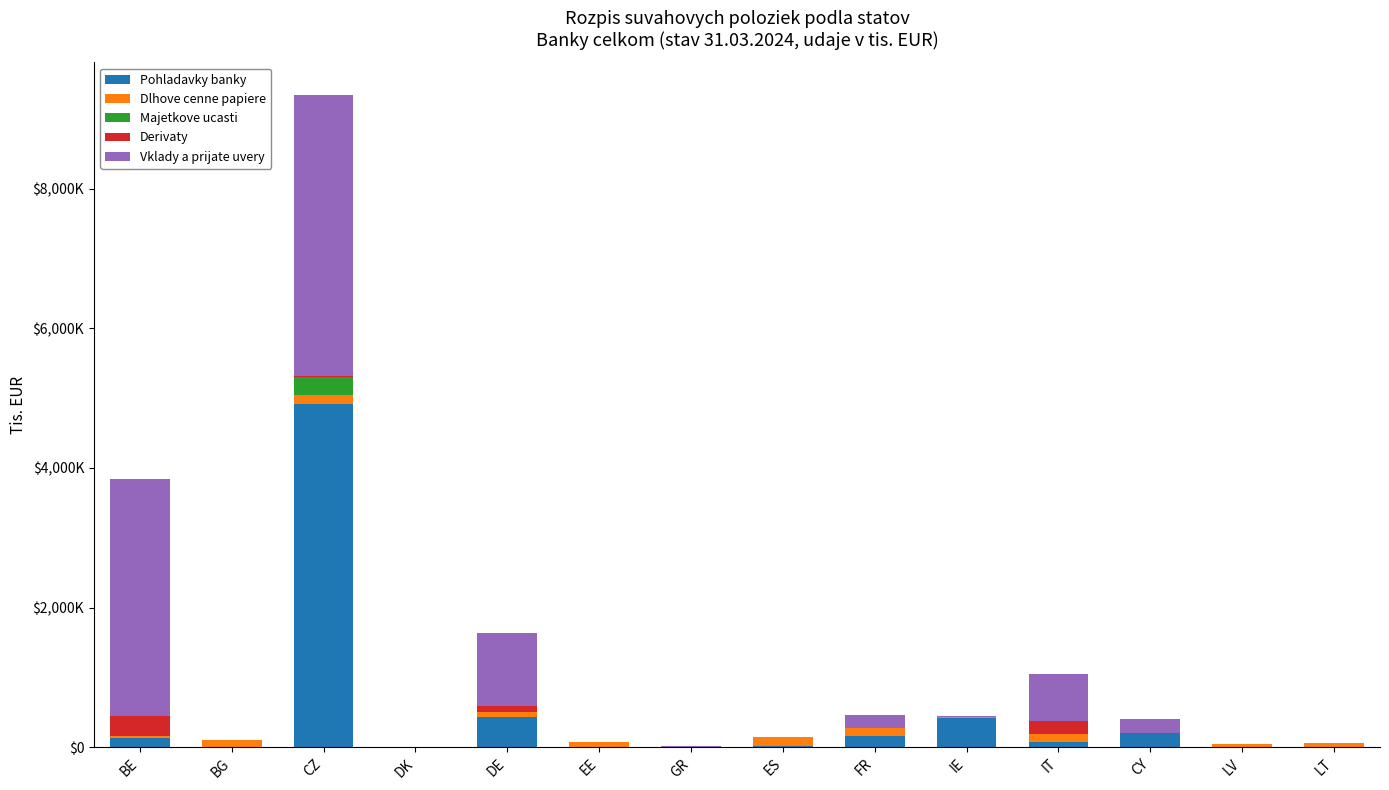

What is the label of the 10th bar from the left?

IE